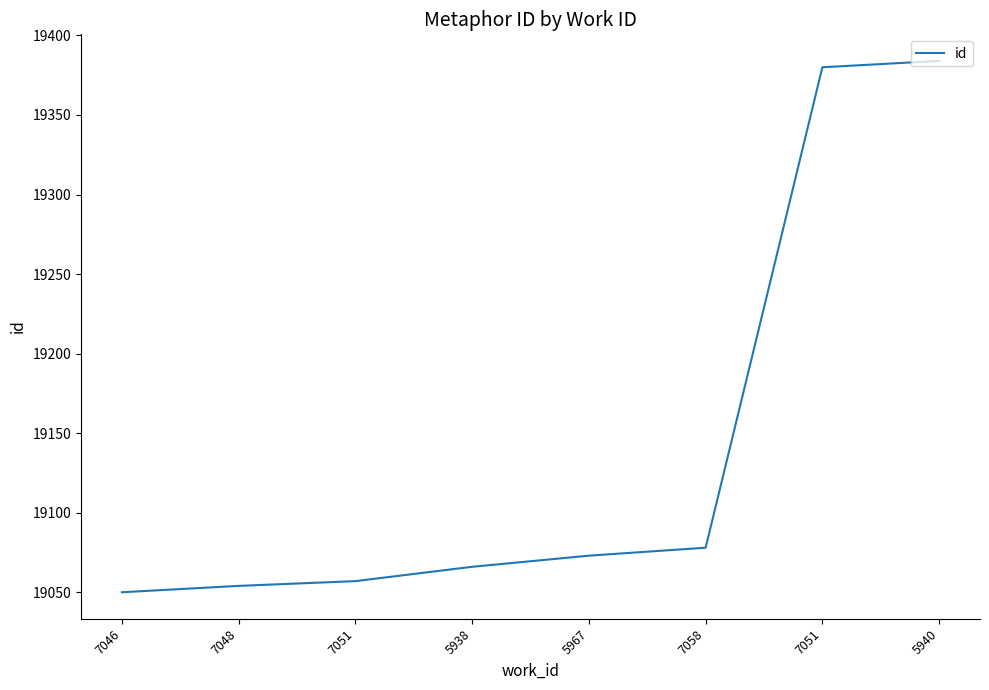

How many lines are shown in the chart?

1